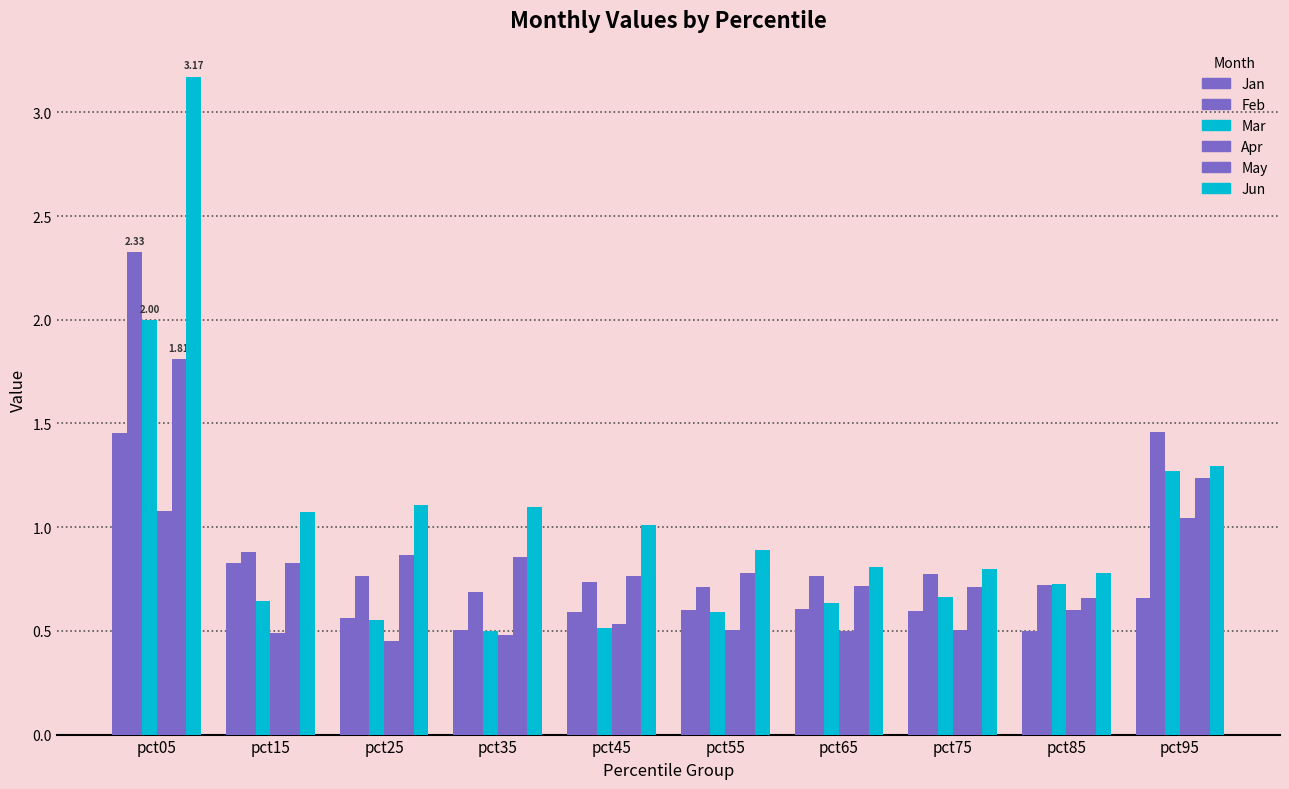

Count the number of categories in the chart.

10